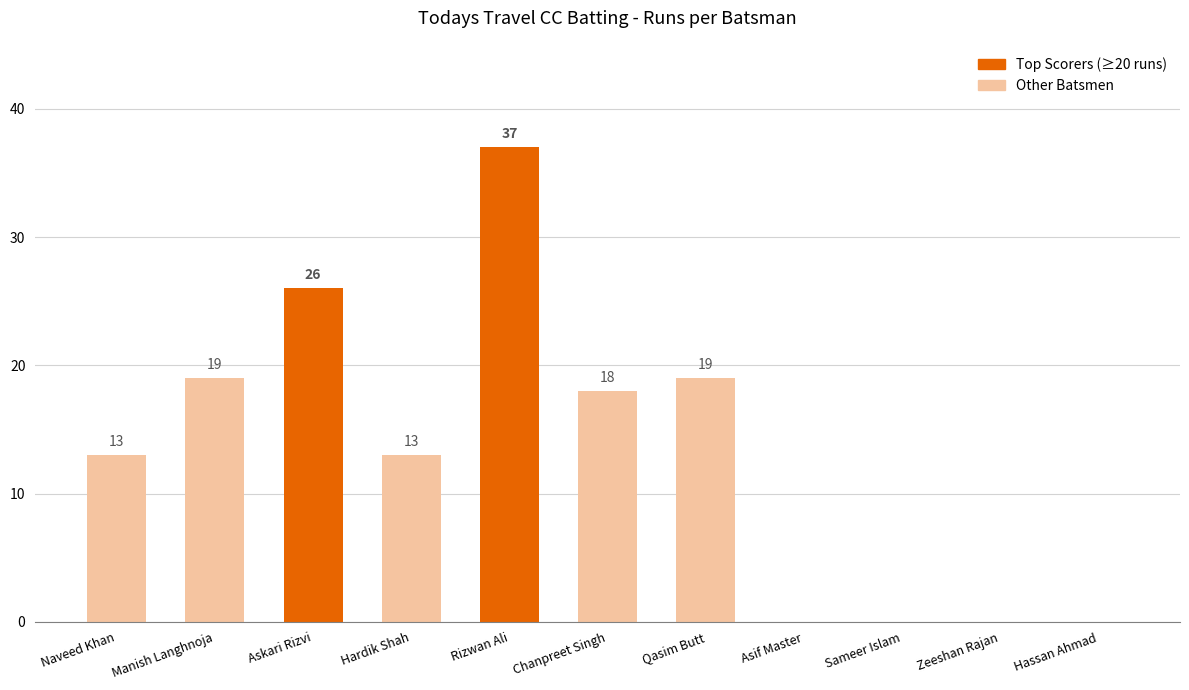

At which label is the value closest to 18?

Chanpreet Singh